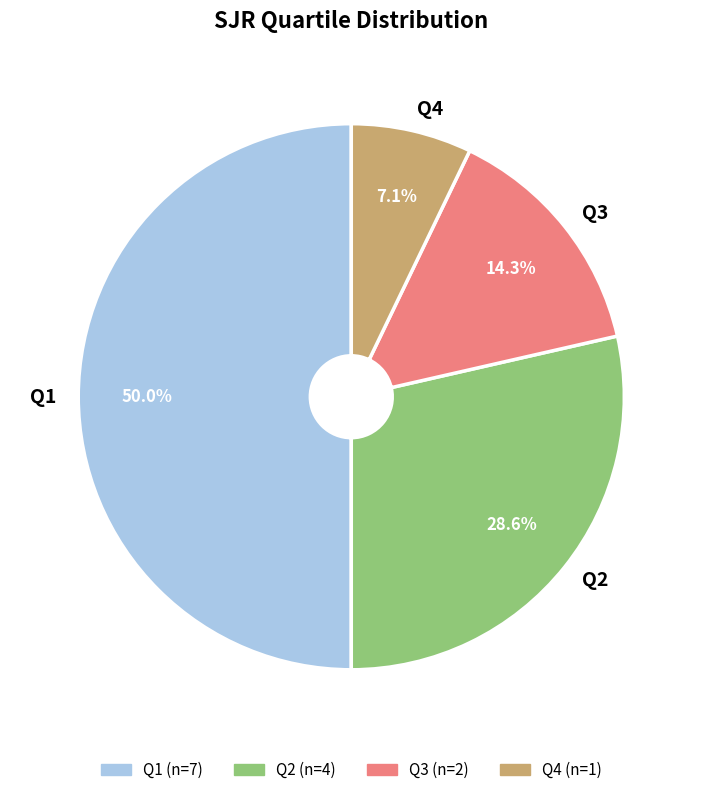

To the nearest percent, what is the average slice percentage?

25%